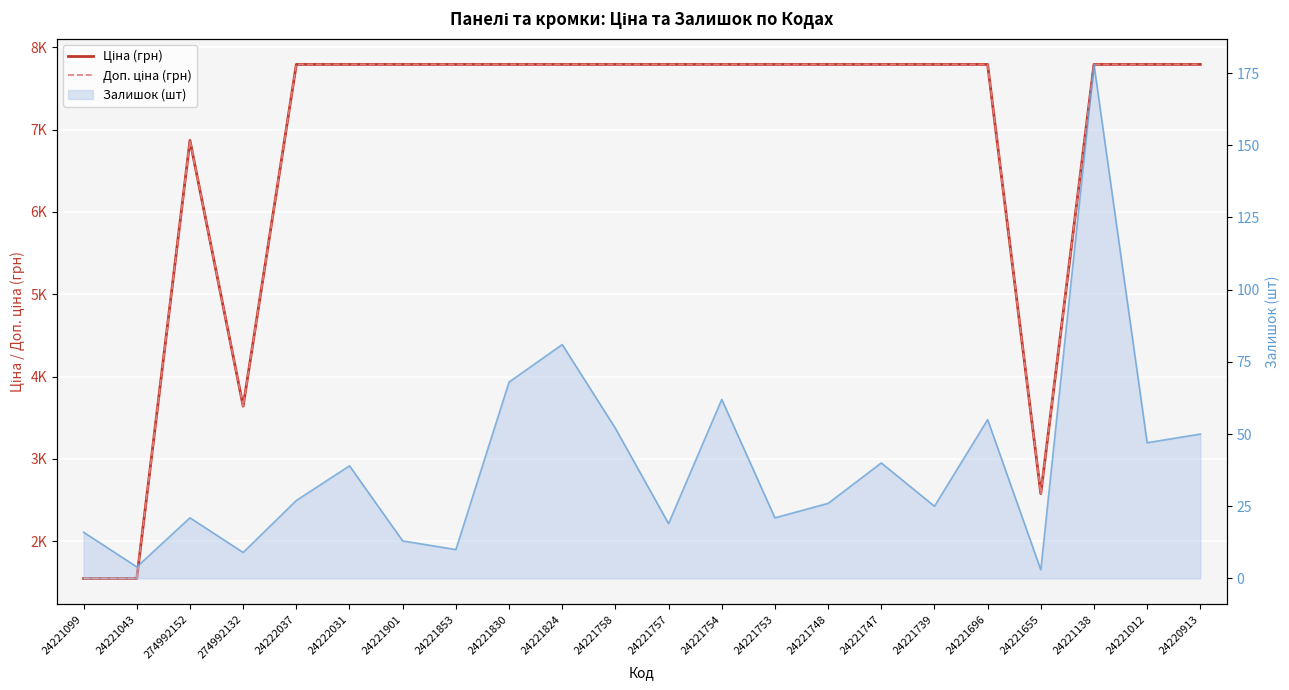

How many lines are shown in the chart?

2